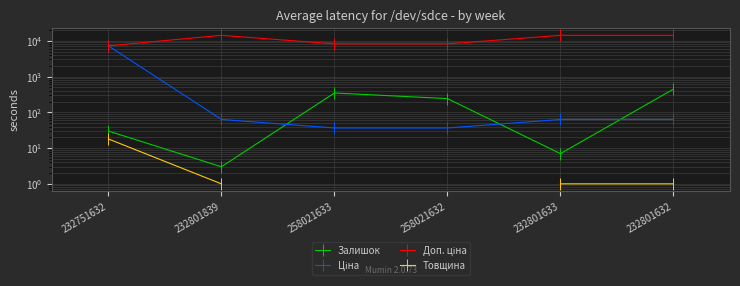

What is the lowest value of the Доп. ціна series?

7235.9